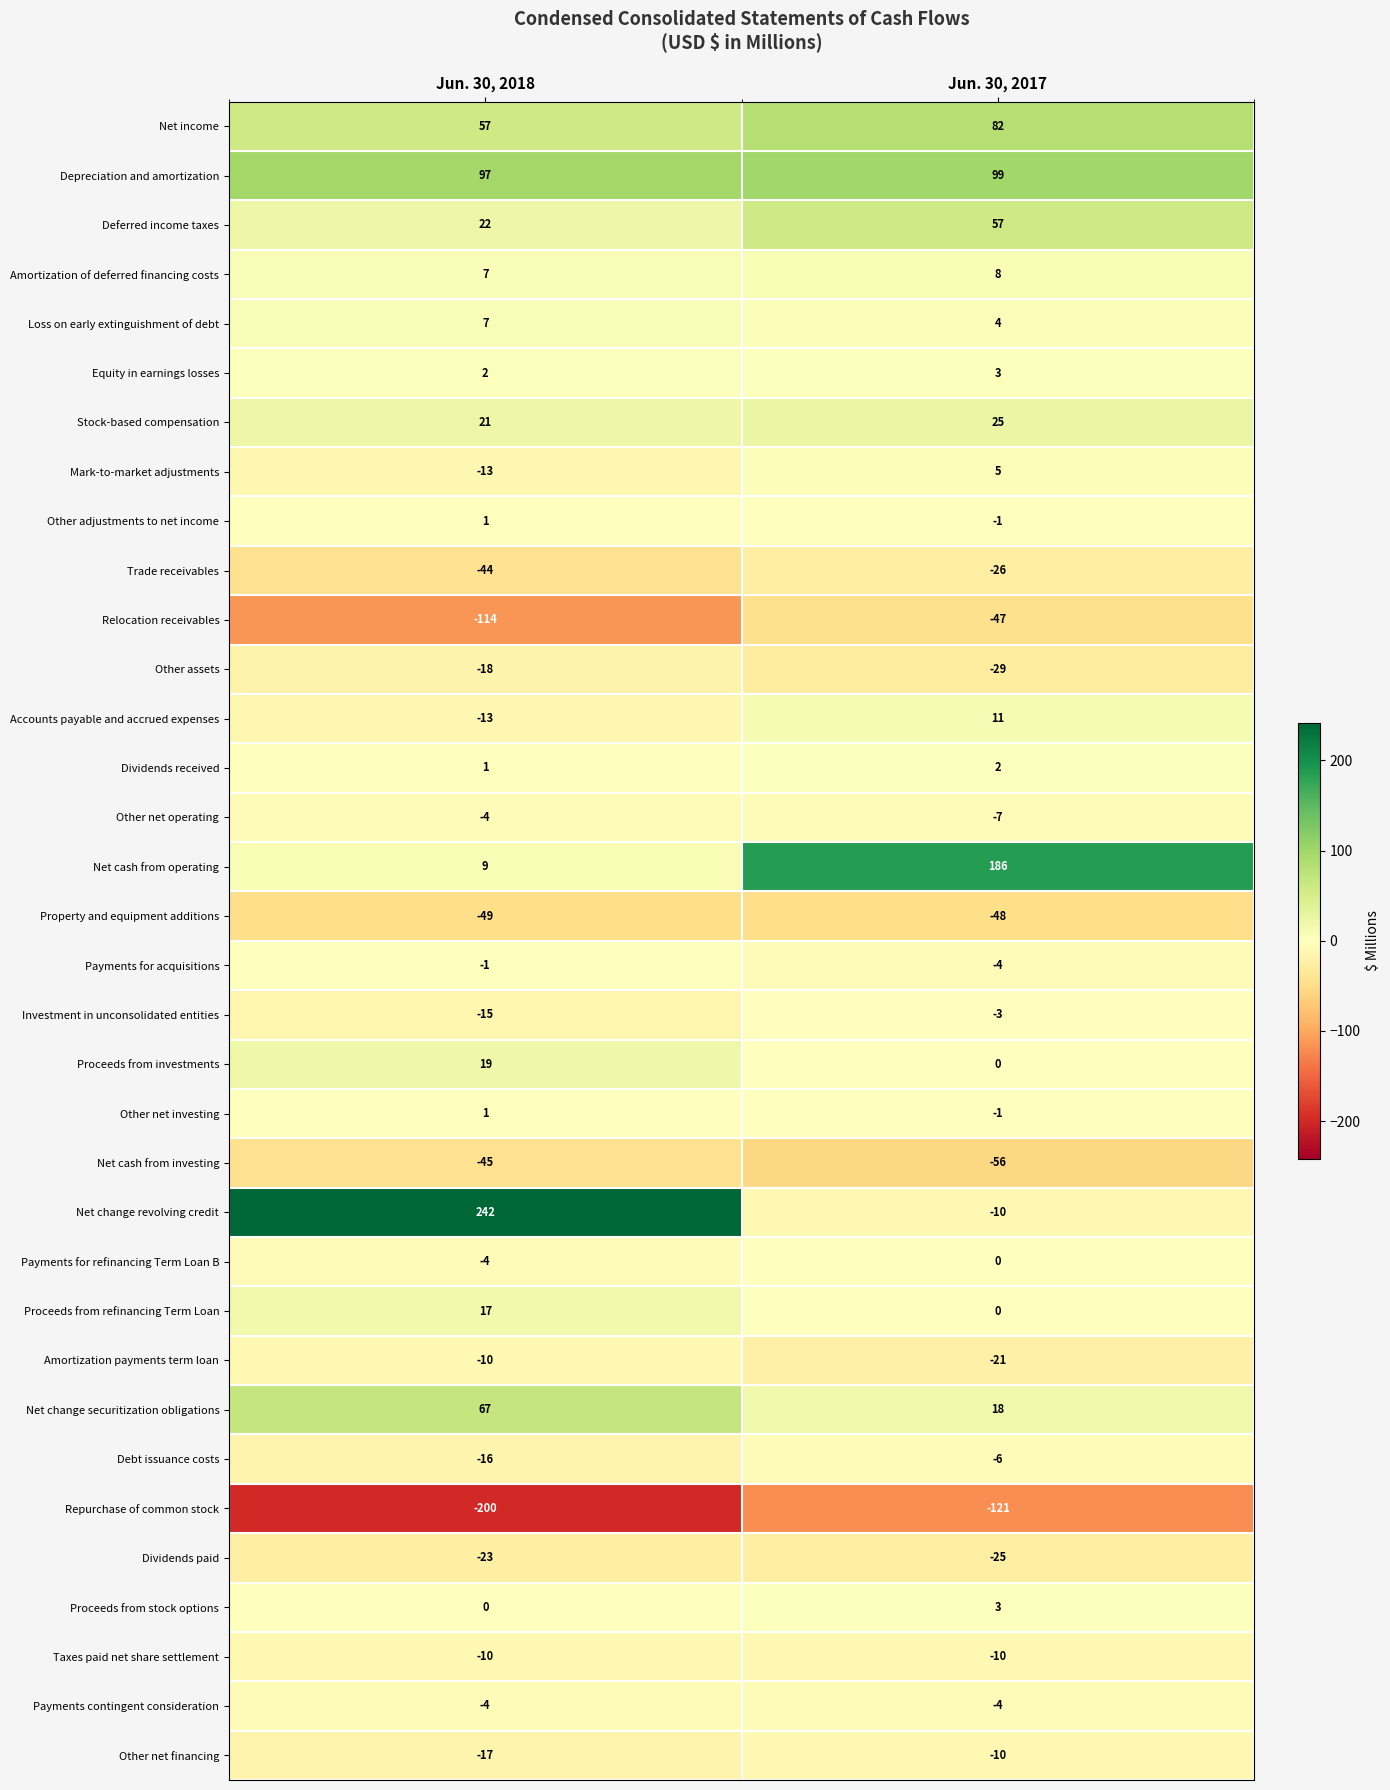

Rank the categories by Proceeds from investments value from lowest to highest.

Jun. 30, 2017, Jun. 30, 2018